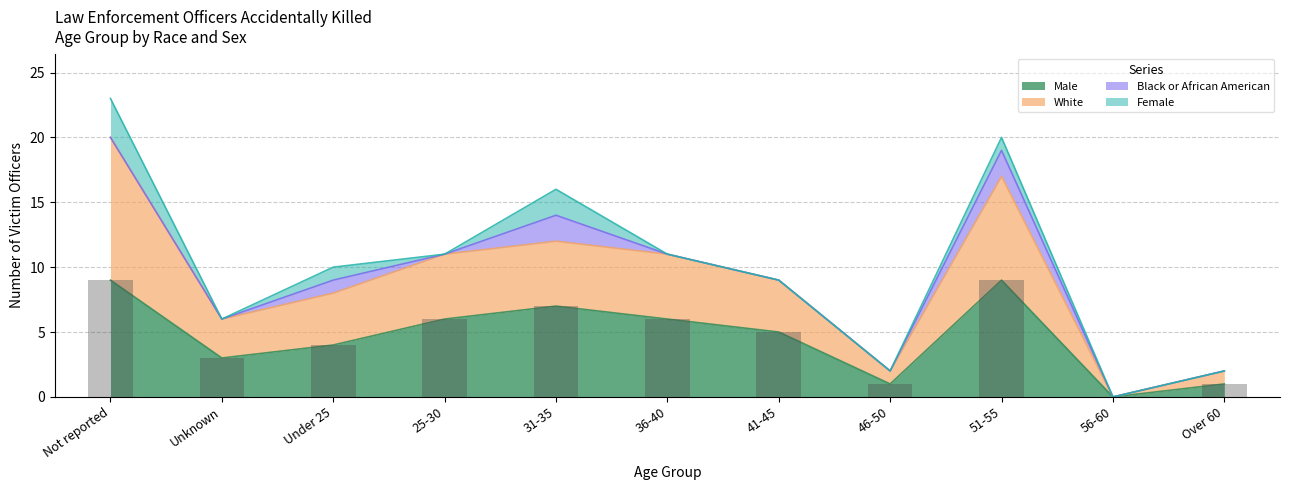

What is the difference between the second highest and second lowest values in the Male series?

8